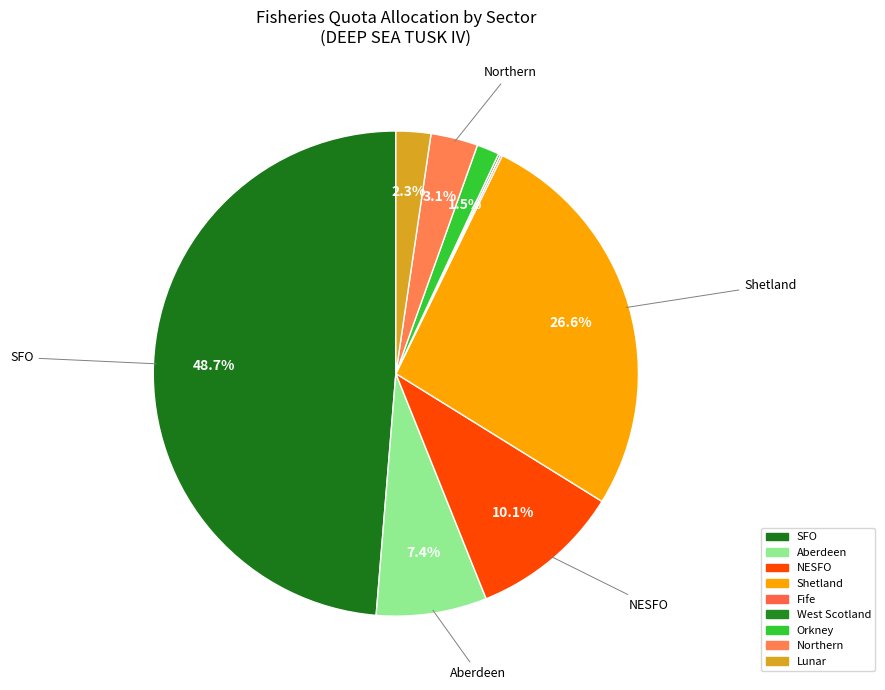

What is the smallest slice in the pie chart?

Fife